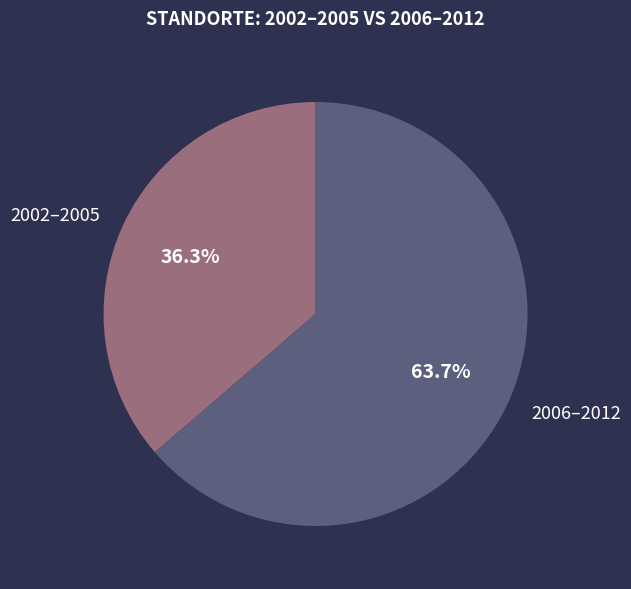

What is the total percentage of 2002–2005 and 2006–2012?

100.0%